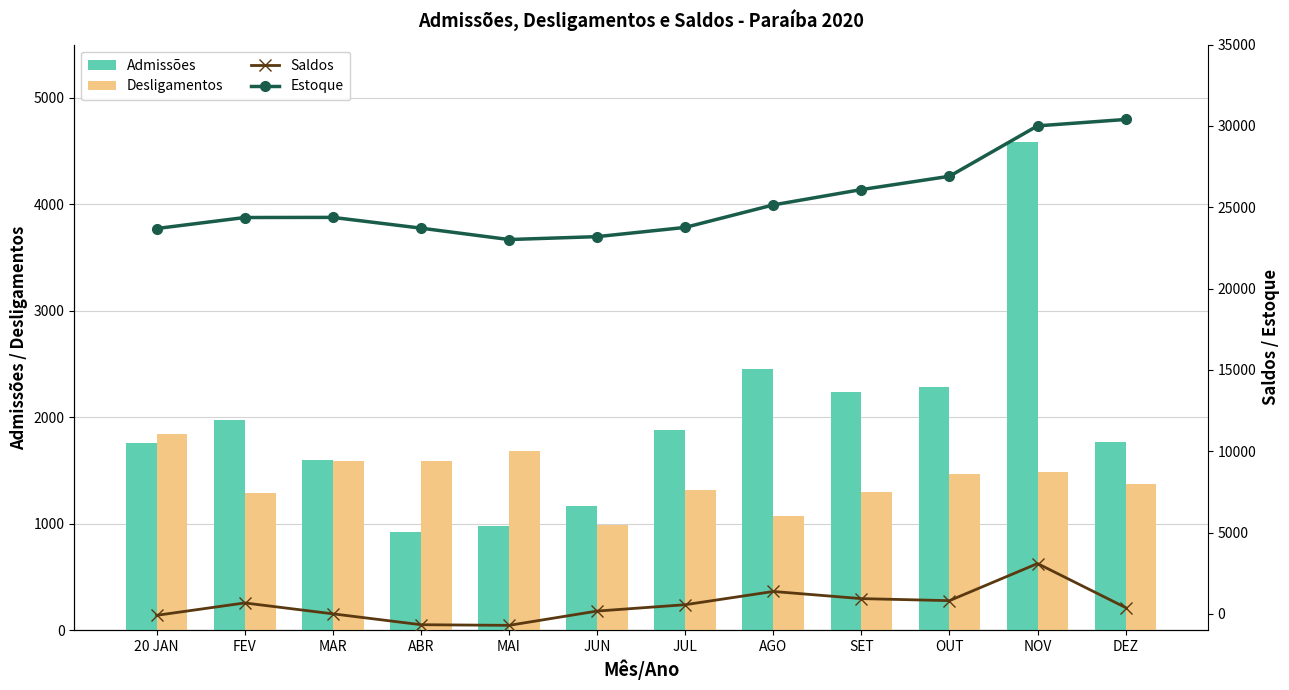

Rank the series by their maximum value, from highest to lowest.

Estoque, Admissões, Saldos, Desligamentos